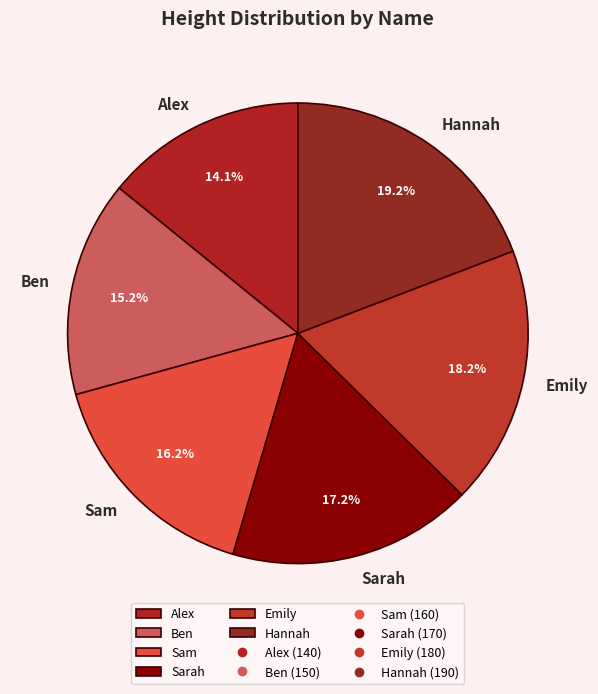

Combined, what portion of the pie is Sarah and Hannah?

36.4%